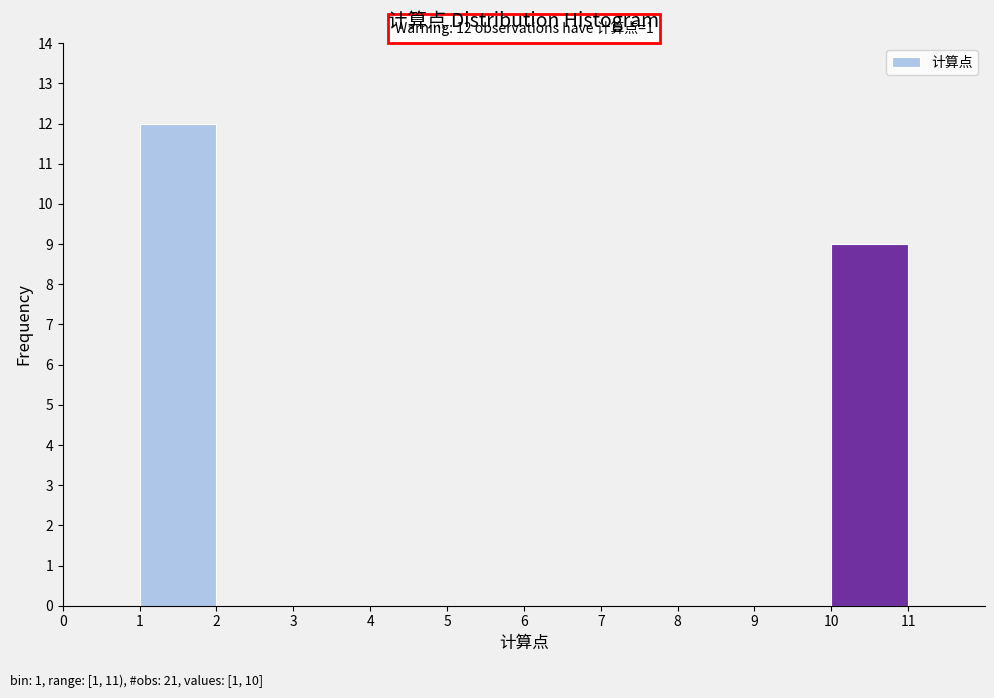

Over which range of the x-axis is the bar tallest?

1 to 2